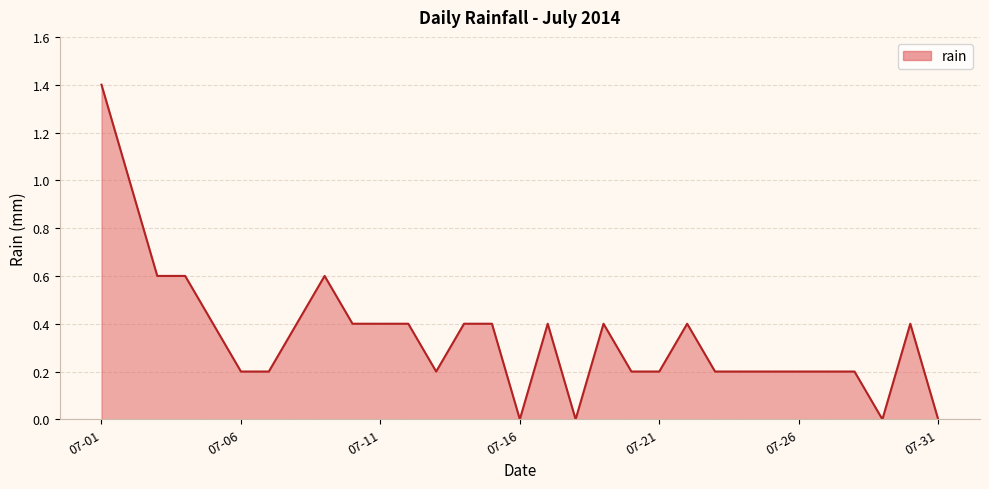

What is the greatest value displayed?

1.4